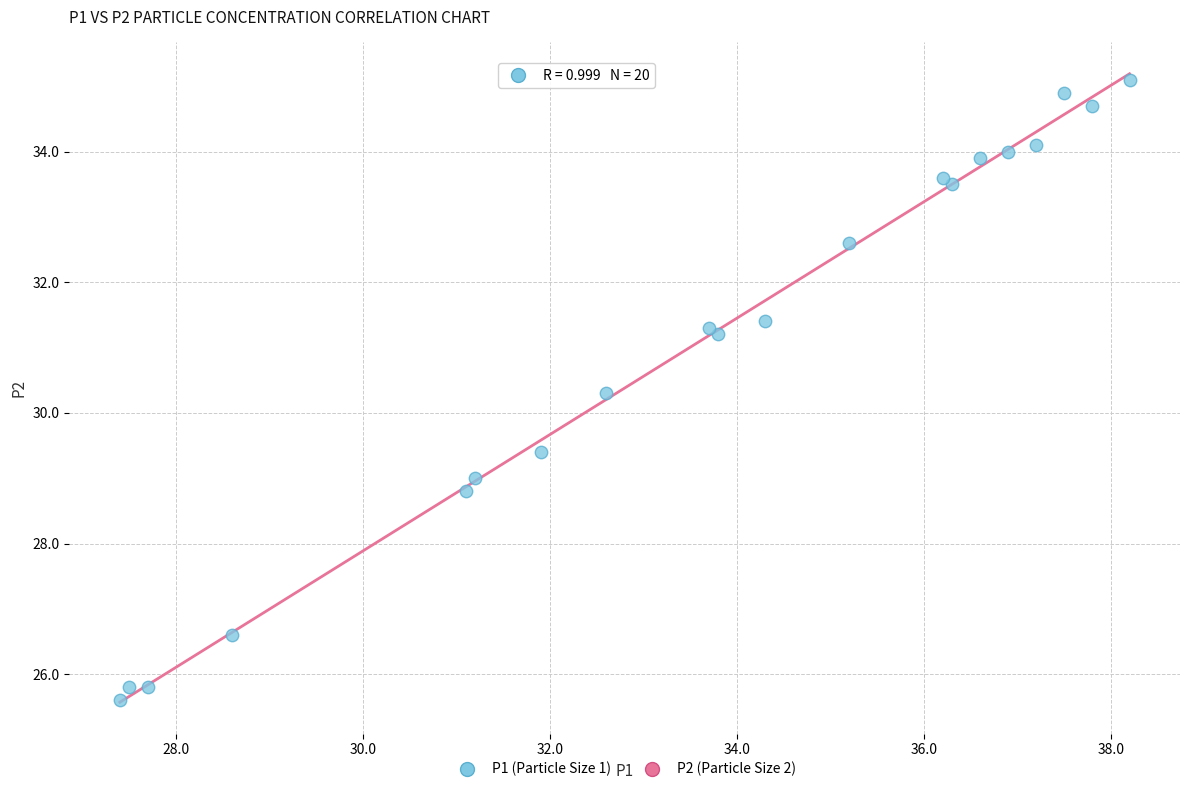

What Y value in the scatter plot is closest to 30?

30.3